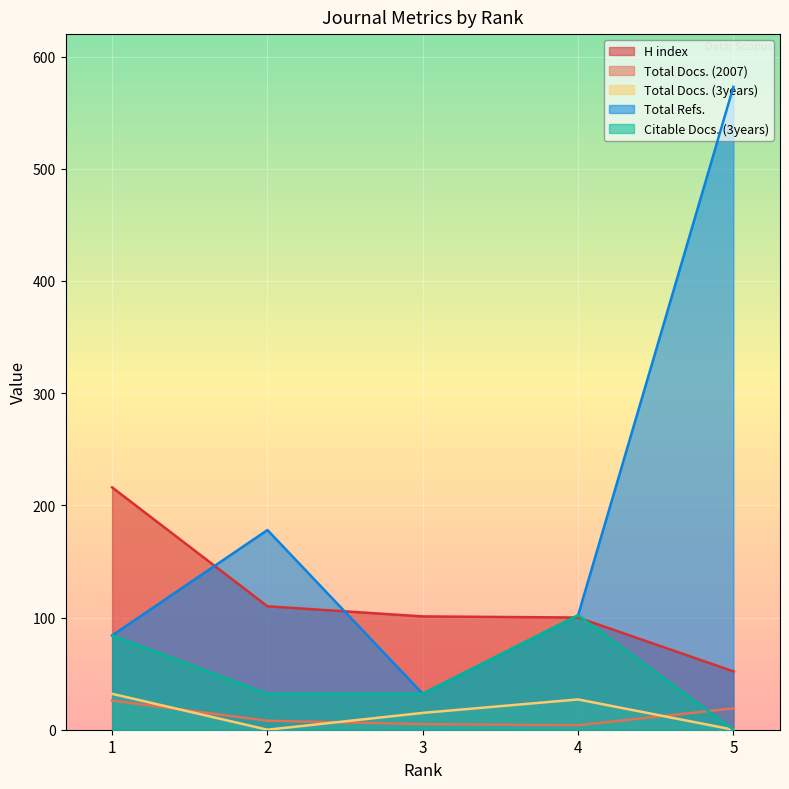

At which category is the sum across all series the highest?

5